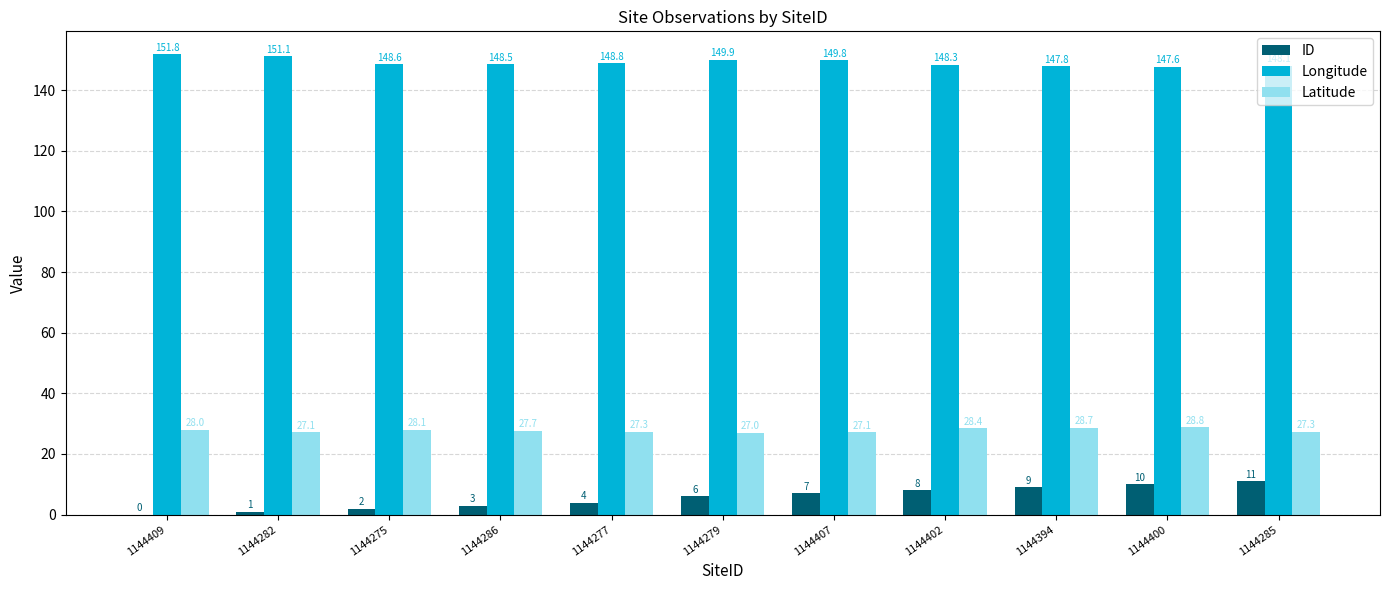

What is the total value across all series at 1144285?

186.3